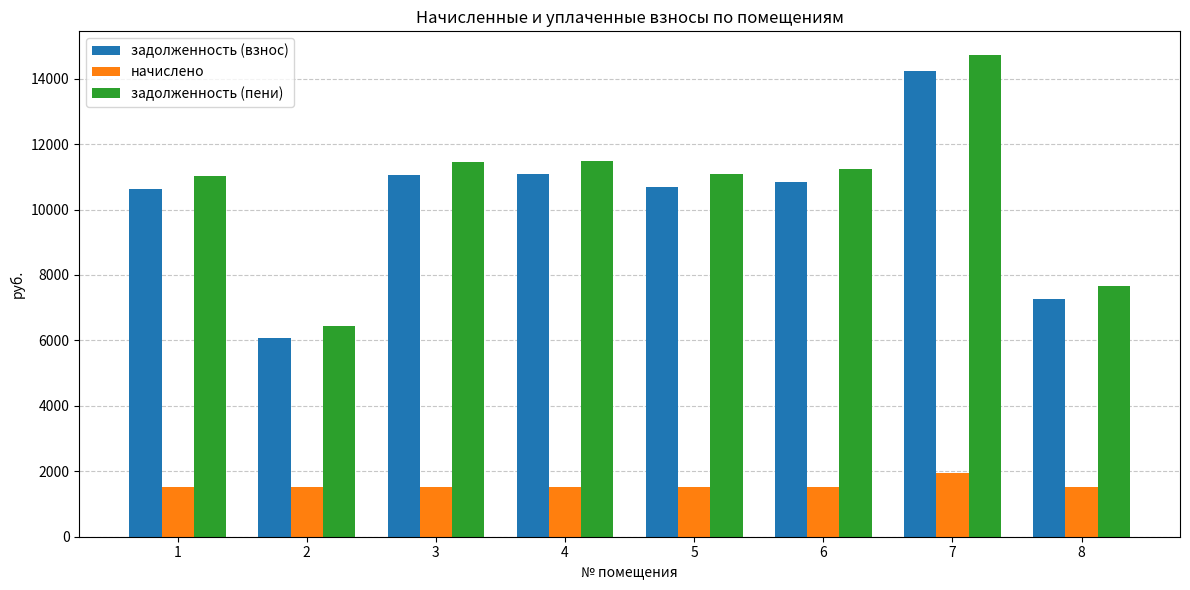

What is the difference between the maximum and minimum values in the начислено series?

429.6